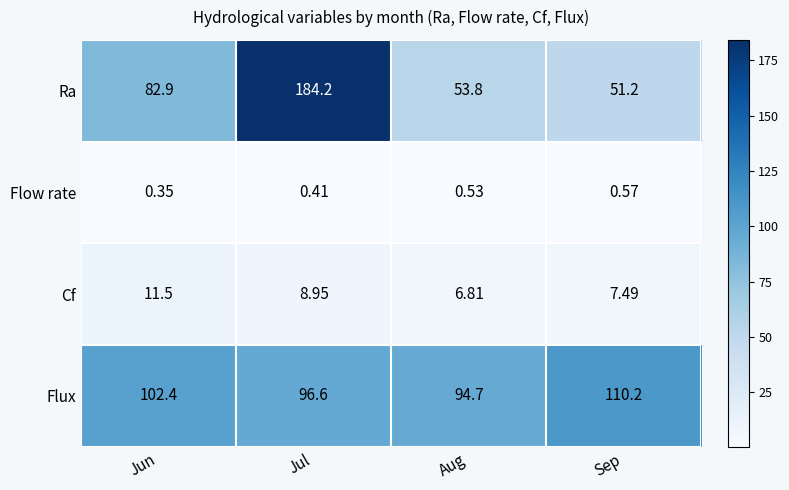

Which category has the lowest value across all series?

Jun